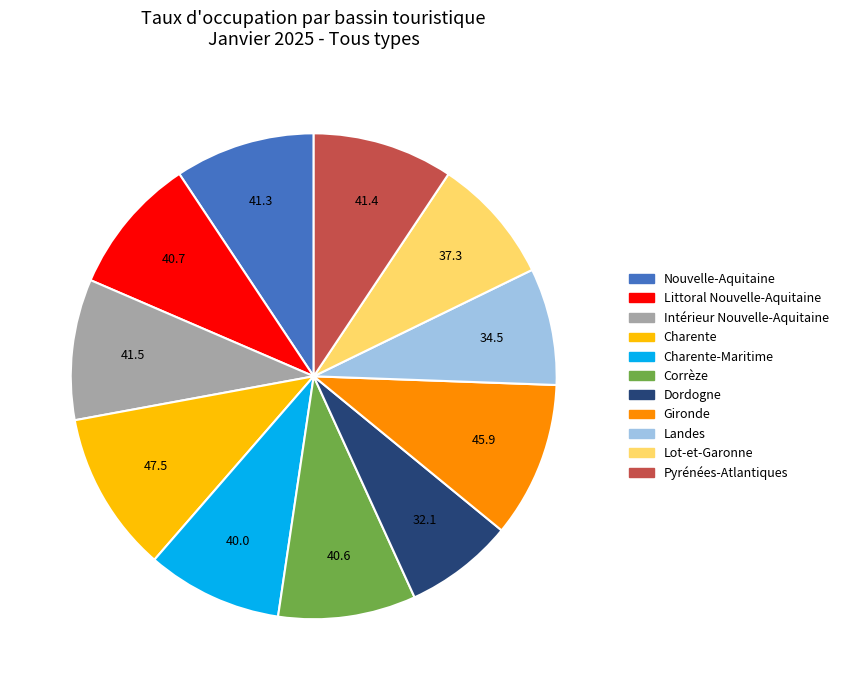

Does any single category account for the majority?

No